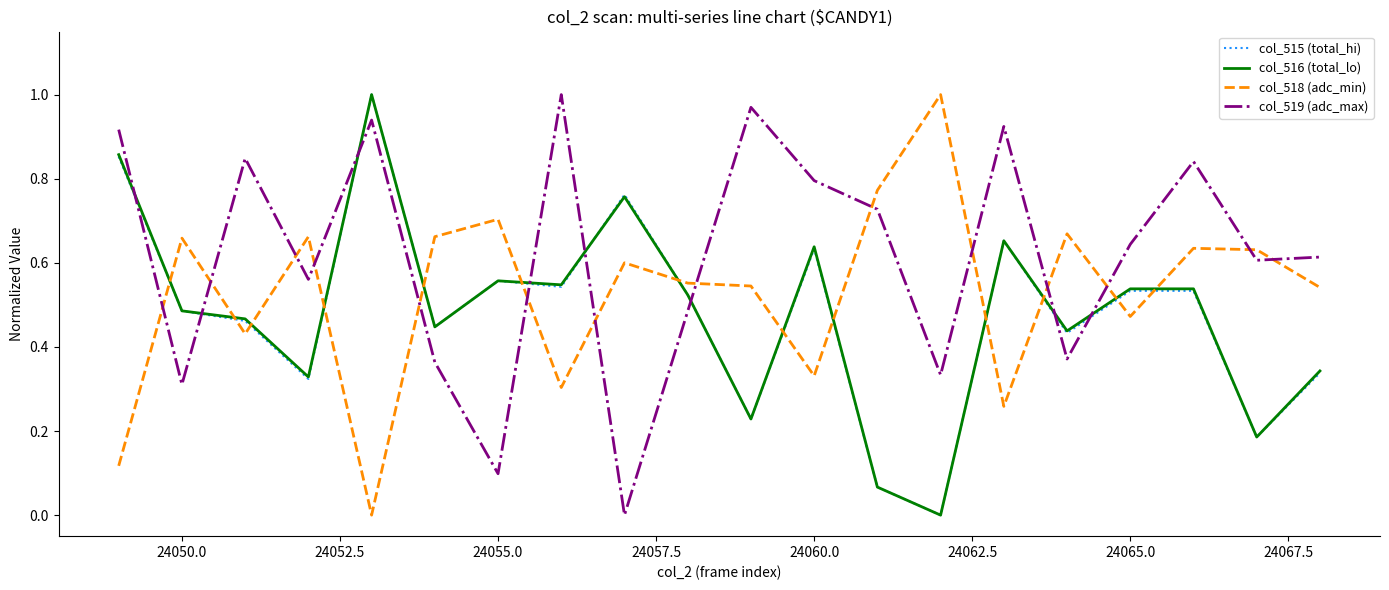

How many positive values does the col_518 (adc_min) series have?

19